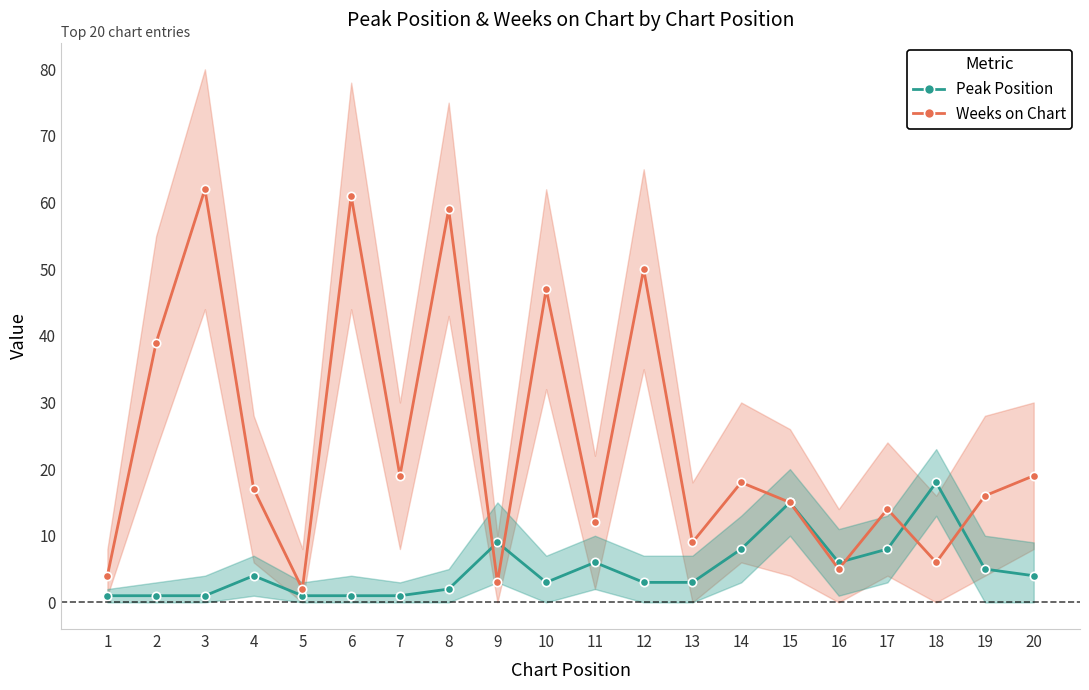

In Weeks on Chart, how many points are higher than both neighbors (excluding endpoints)?

7